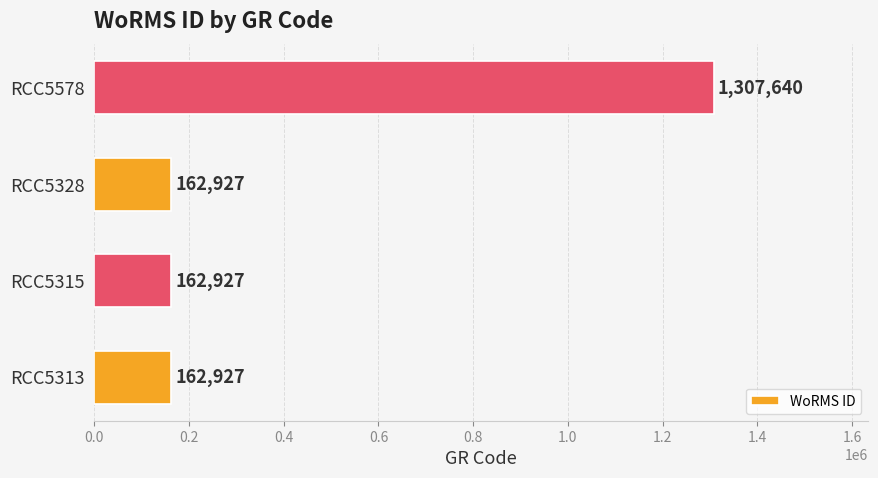

True or false: the data shows 105675 at RCC5328.

False